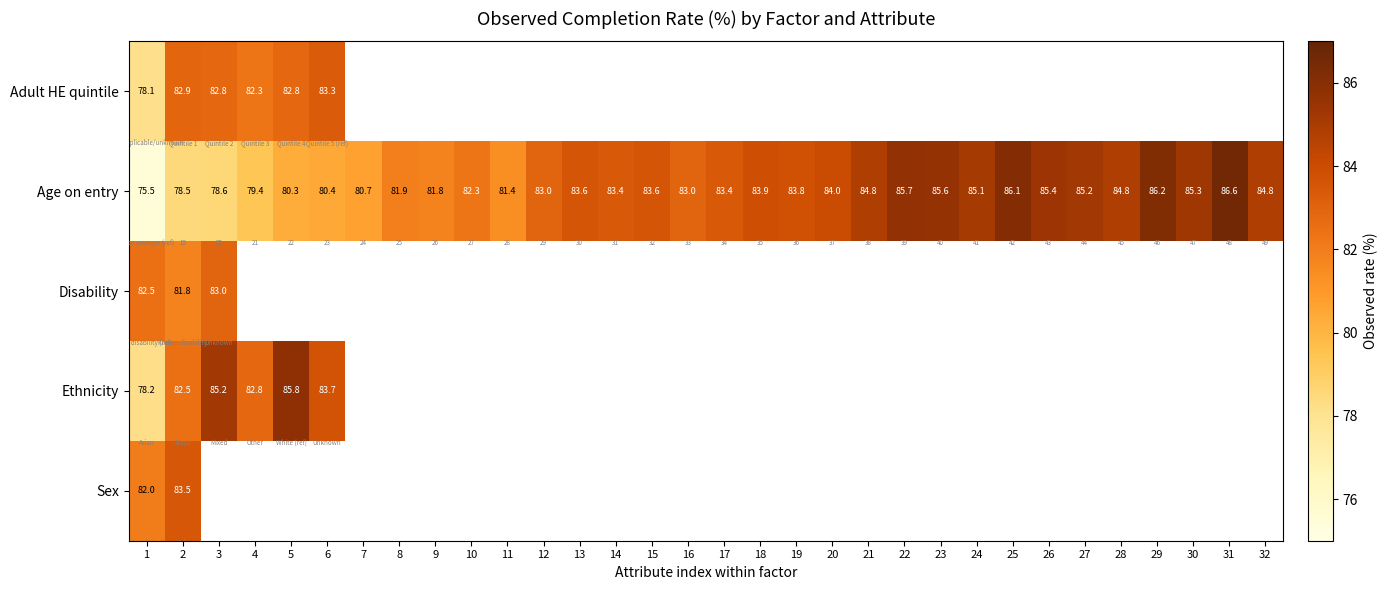

How many distinct data groups are displayed?

5